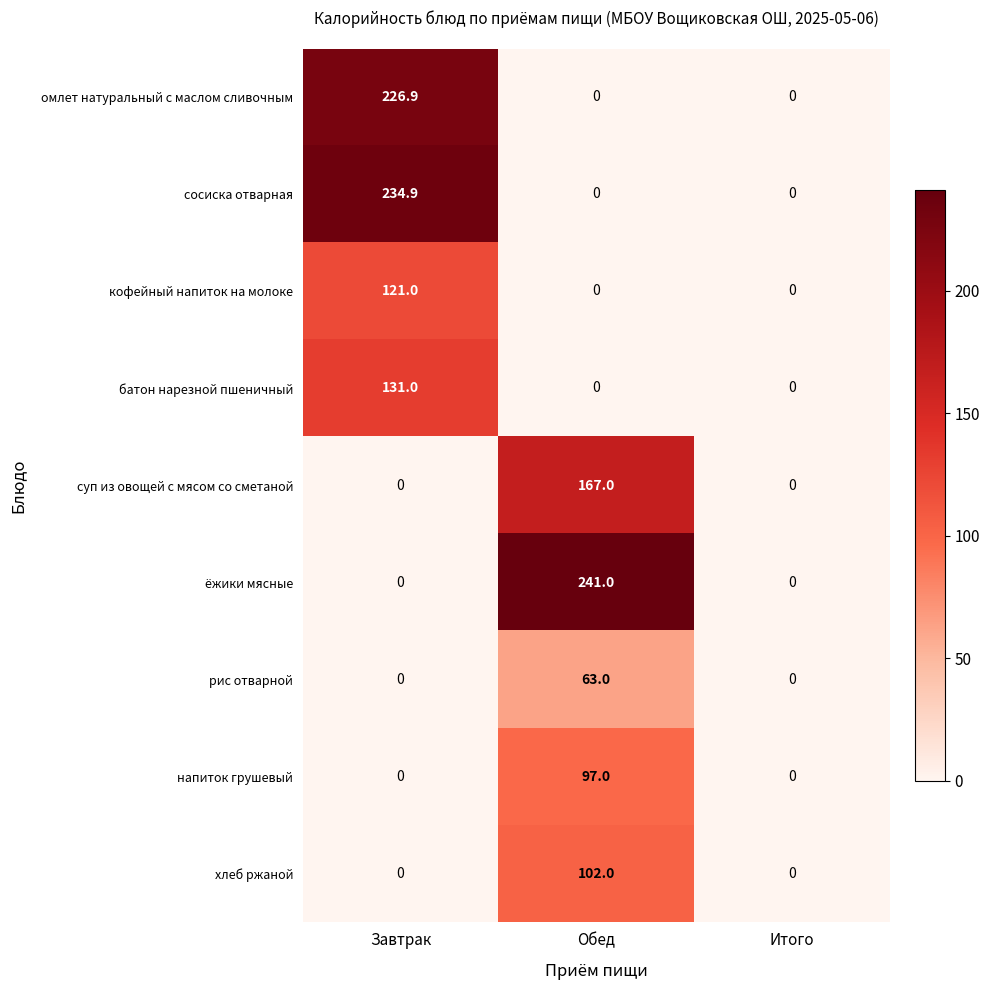

List the series in order of their peak value, lowest first.

рис отварной, напиток грушевый, хлеб ржаной, кофейный напиток на молоке, батон нарезной пшеничный, суп из овощей с мясом со сметаной, омлет натуральный с маслом сливочным, сосиска отварная, ёжики мясные